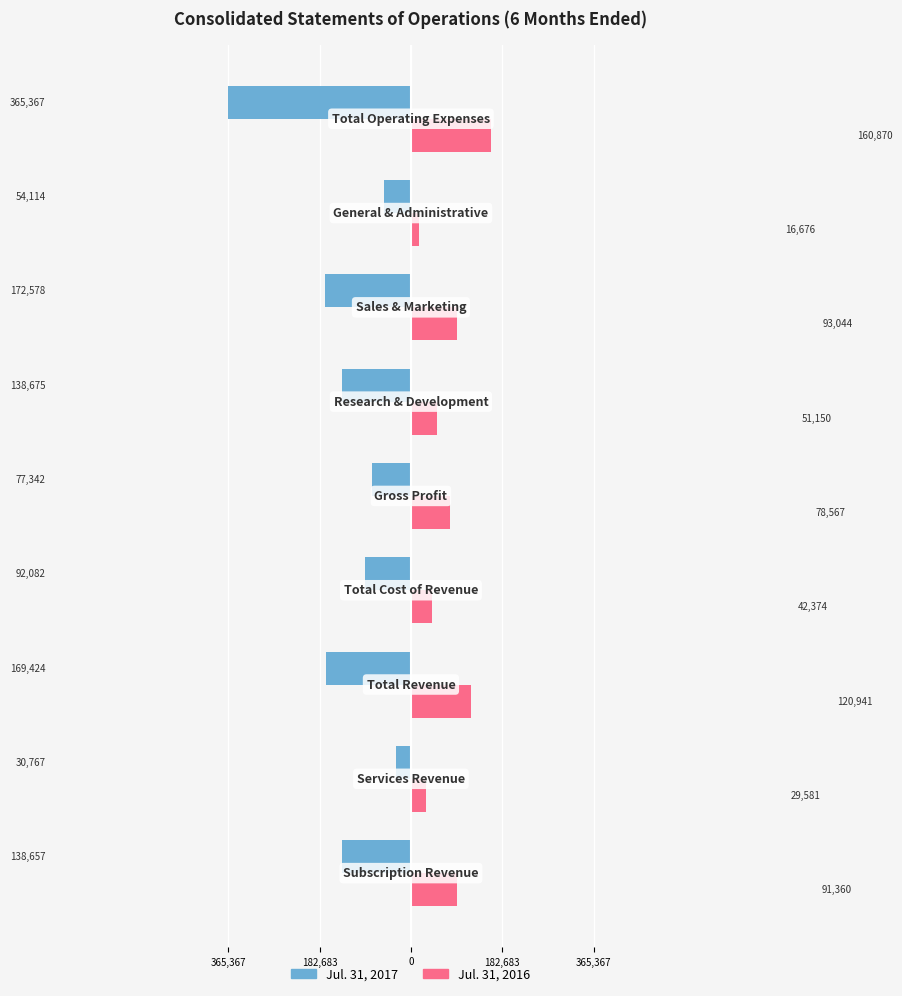

What are all the series names shown in the legend?

Jul. 31, 2017, Jul. 31, 2016